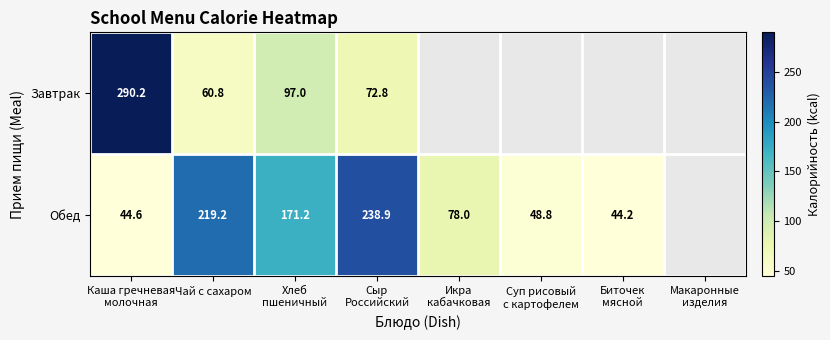

Rank the series at Чай с сахаром from lowest to highest value.

Завтрак, Обед